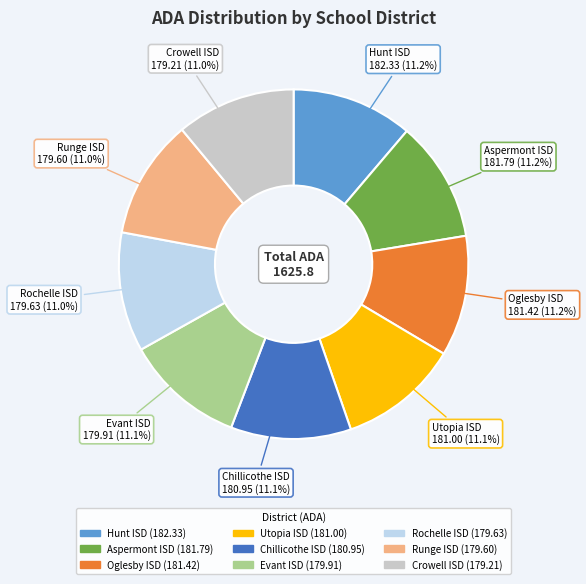

Combined, do Runge ISD and Aspermont ISD account for over 50%?

No